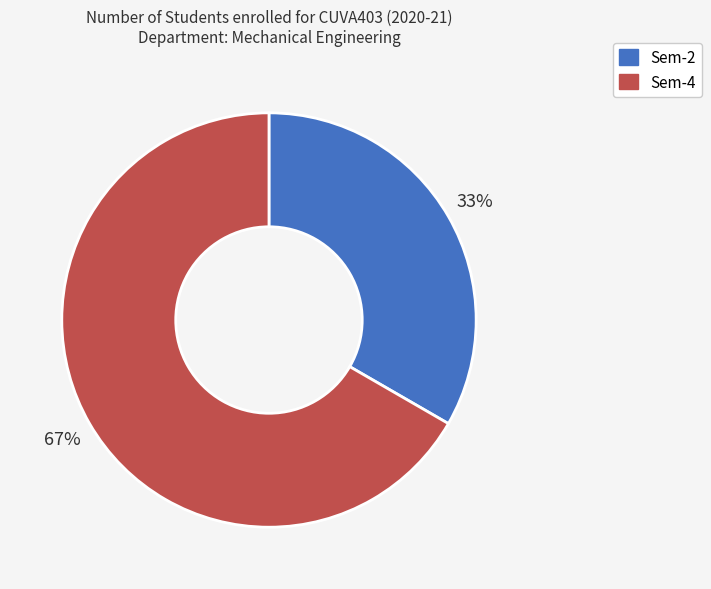

To the nearest percent, what is the combined percentage of Sem-4 and Sem-2?

100%